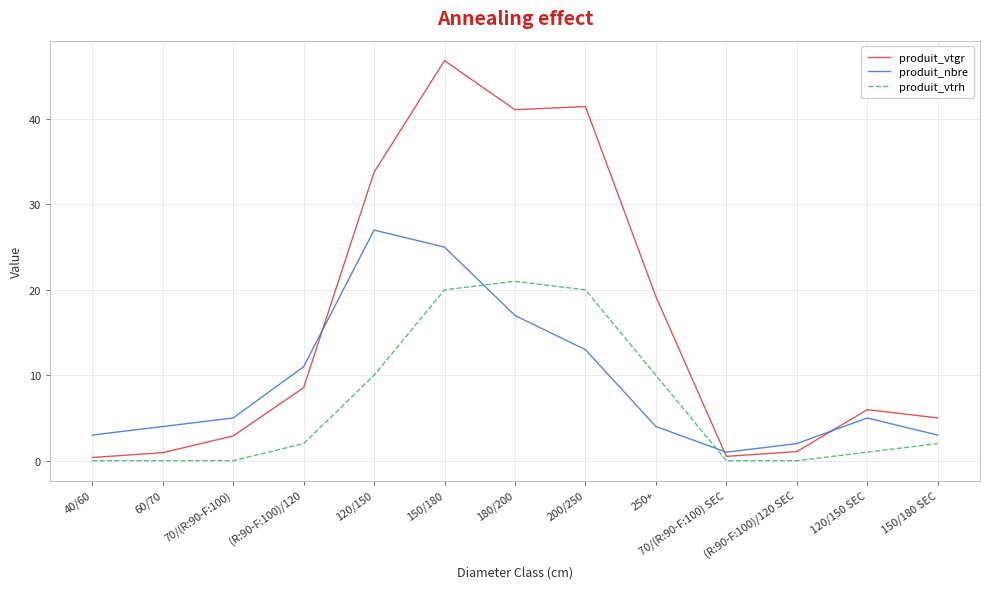

In produit_nbre, how many points are higher than both neighbors (excluding endpoints)?

2